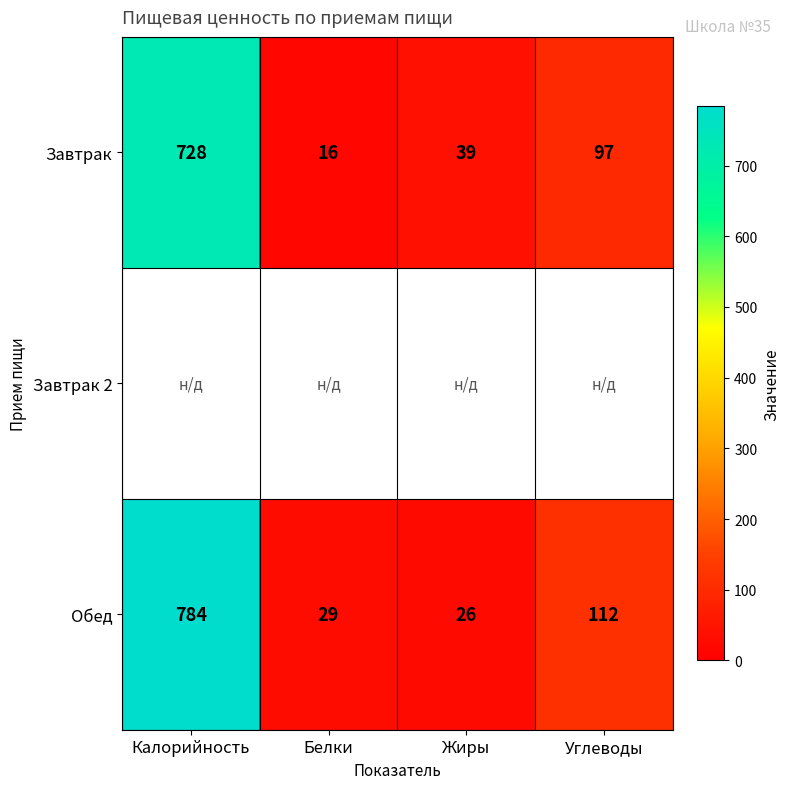

What is the sum of all Обед values?

951